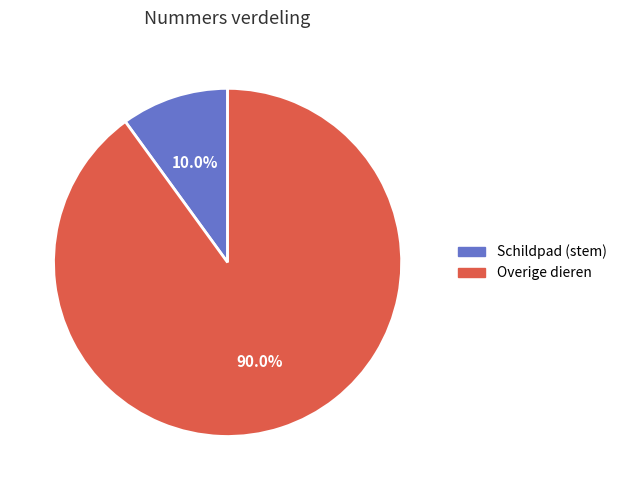

Is there any slice that represents more than half of the pie?

Yes